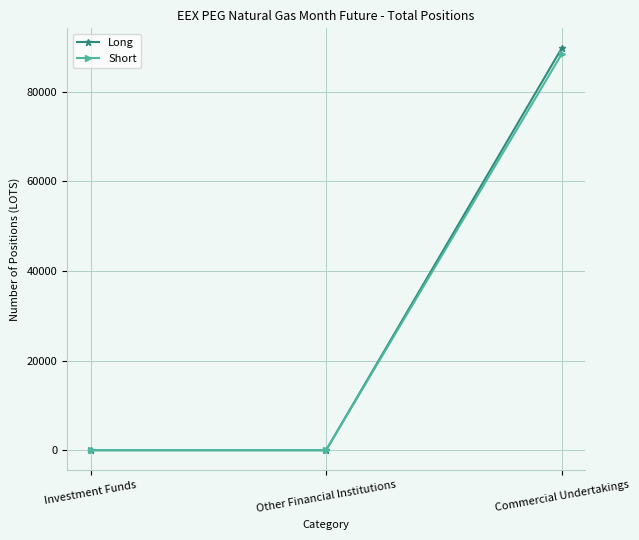

Reading right to left, list all the values displayed in this chart.

Long: Commercial Undertakings=89664.0	Other Financial Institutions=0.0	Investment Funds=0.0
Short: Commercial Undertakings=88362.5	Other Financial Institutions=0.0	Investment Funds=0.0